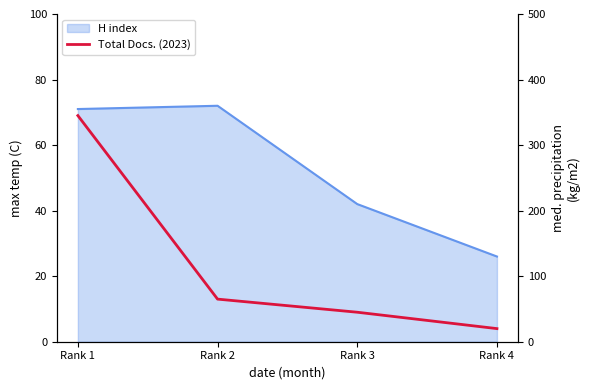

The value at Rank 3 is 27. True or false?

False